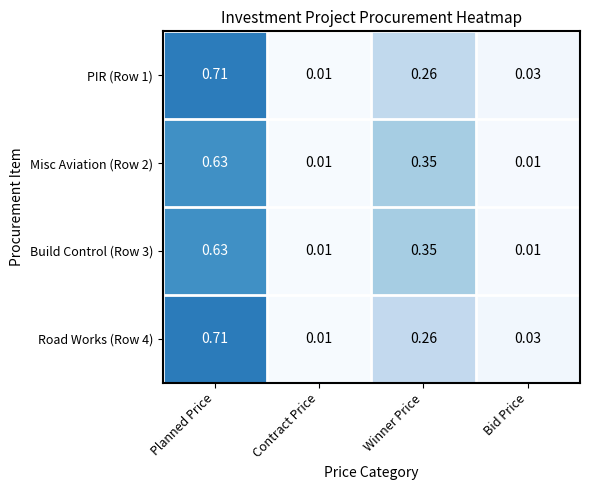

List the labels in order of Road Works (Row 4) value, largest first.

Planned Price, Winner Price, Bid Price, Contract Price